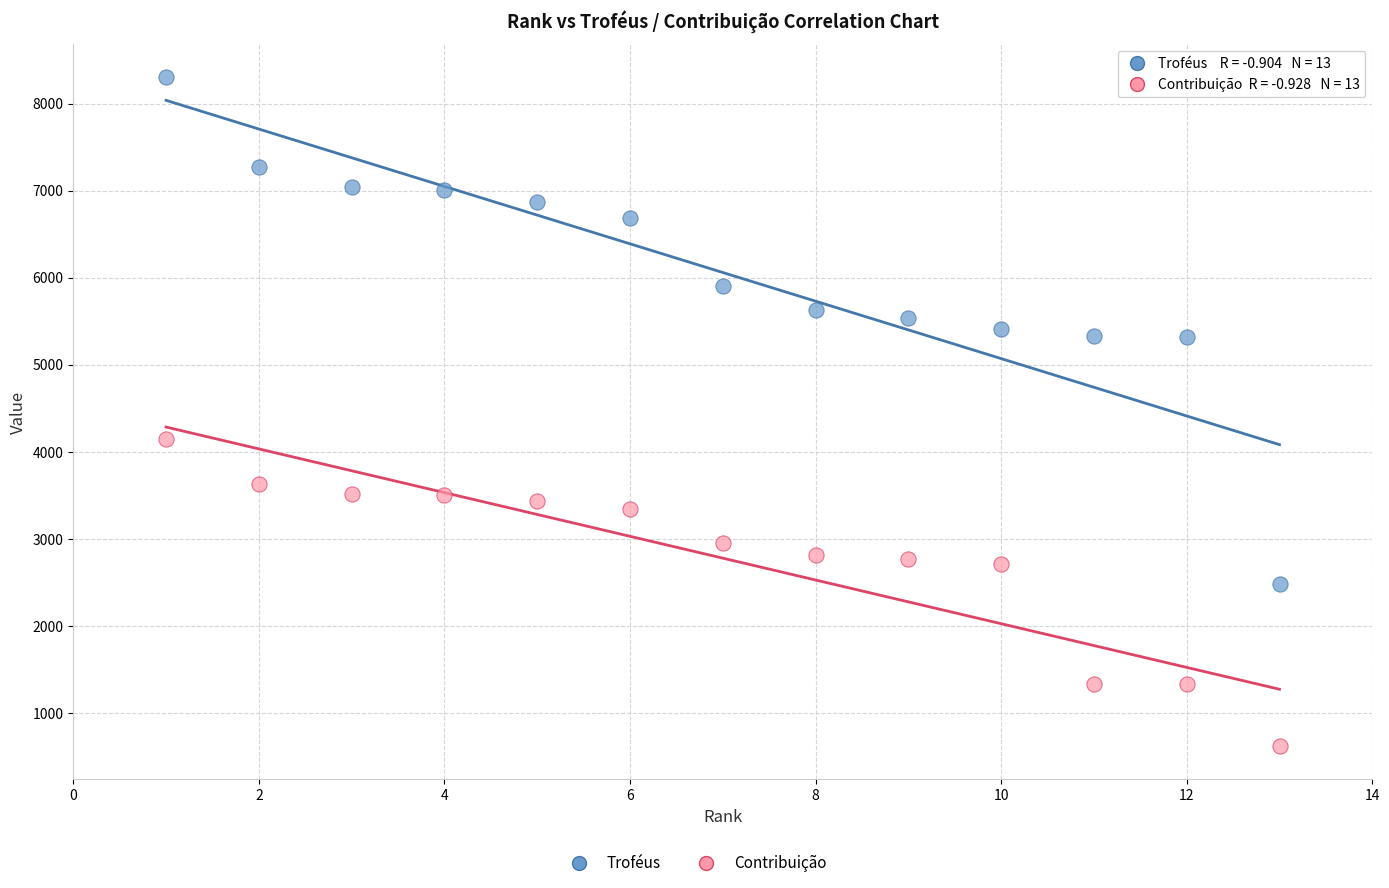

Which series reaches the minimum Y coordinate?

Contribuição